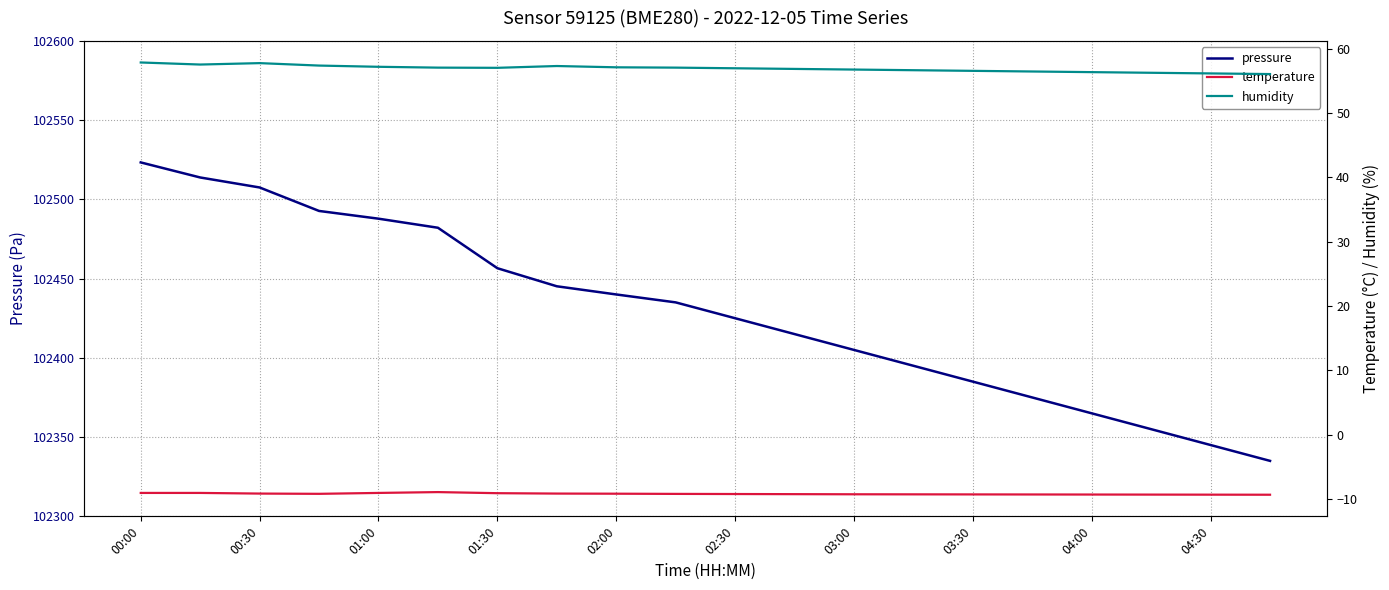

Is it true that pressure equals 67069.6 at 04:00?

False